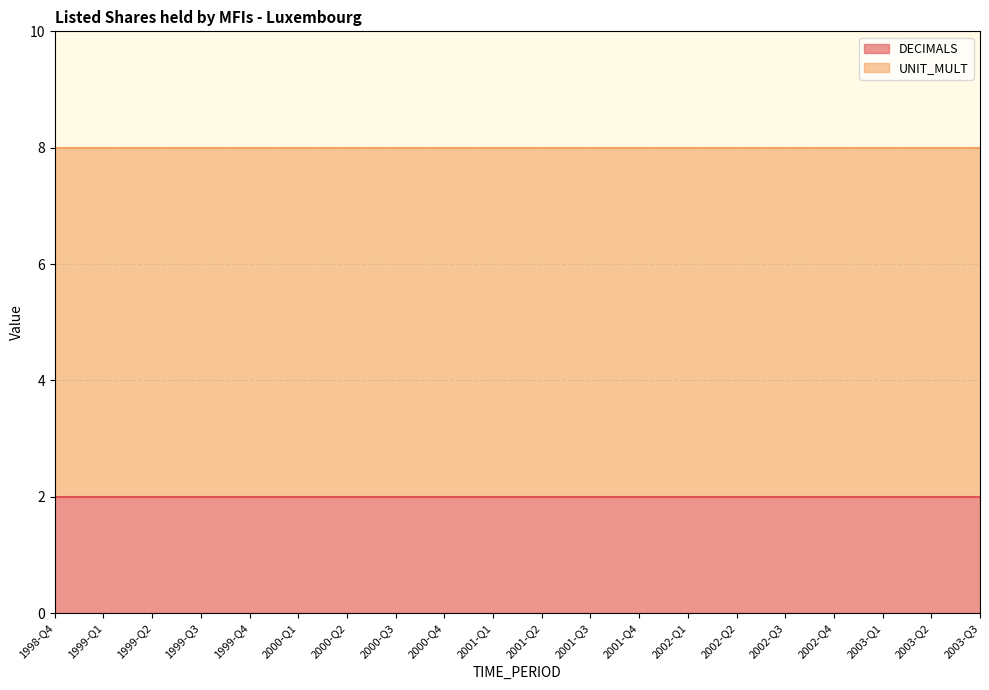

Between 1999-Q2 and 2001-Q2, which series saw the biggest shift?

DECIMALS